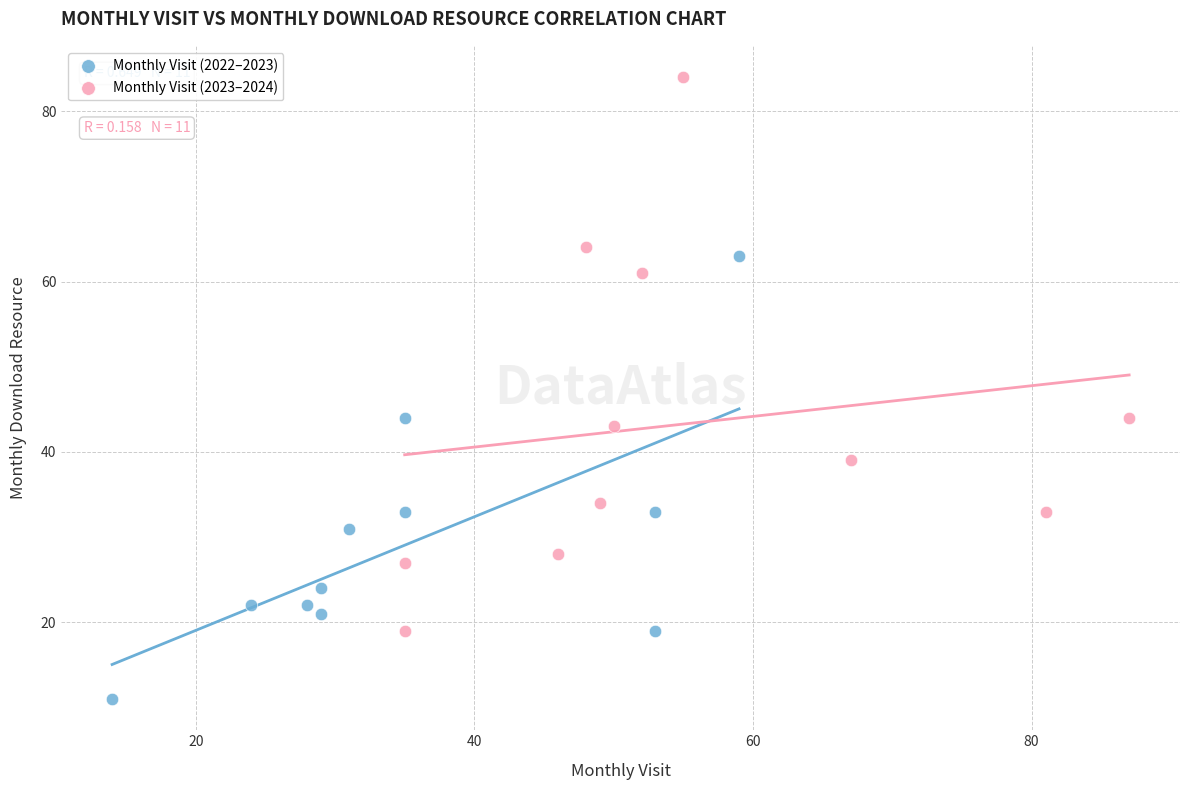

Which series contains the highest Y value?

Monthly Visit (2023–2024)